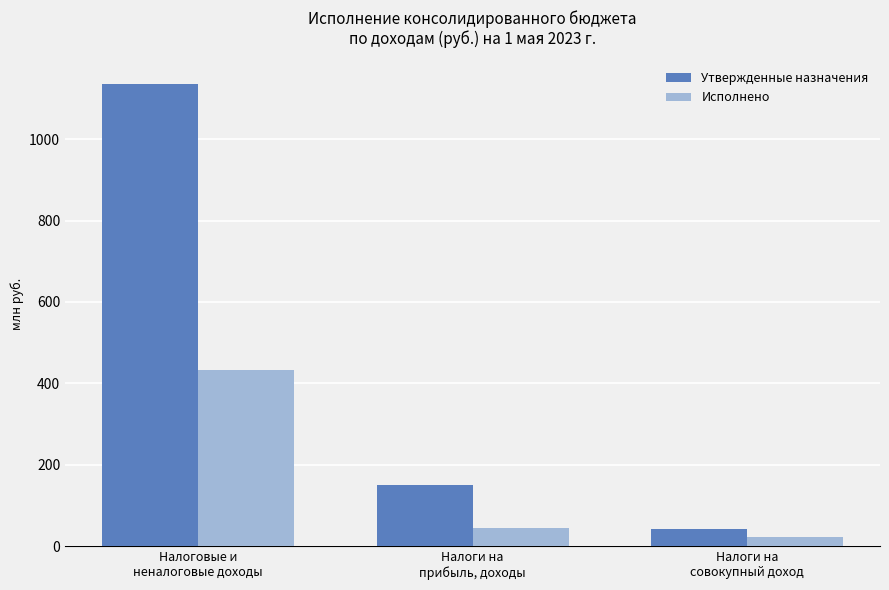

What is the average value of the Исполнено series?

167.7